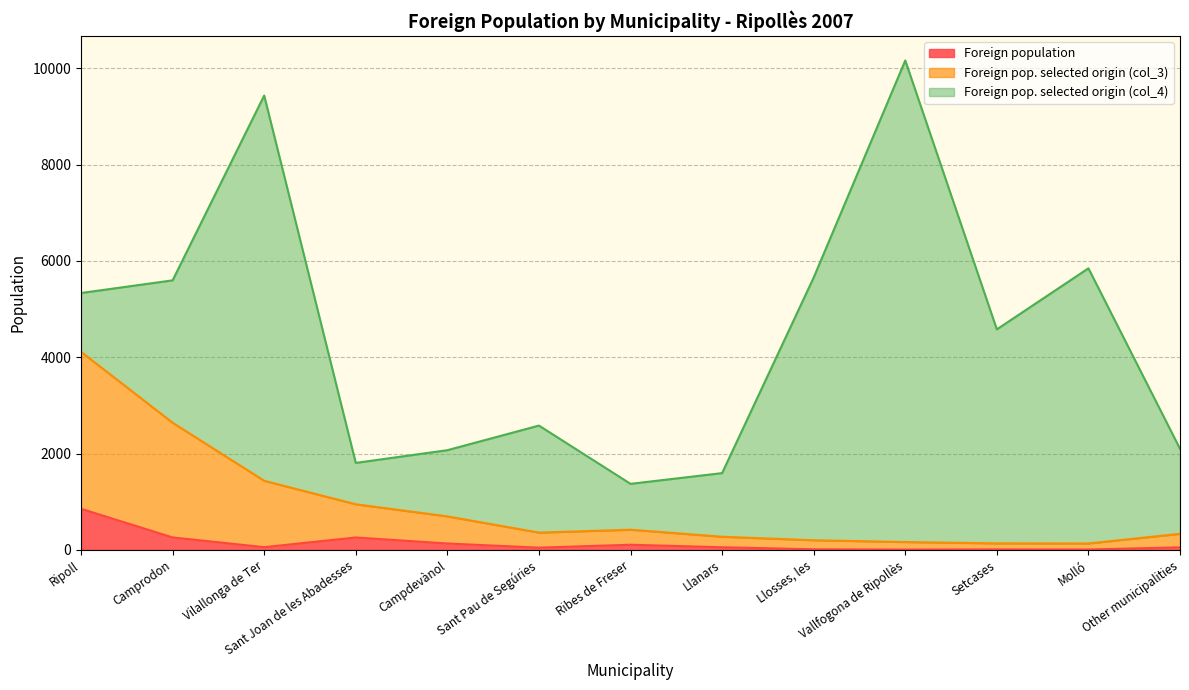

What is the label of the 11th point from the right?

Vilallonga de Ter